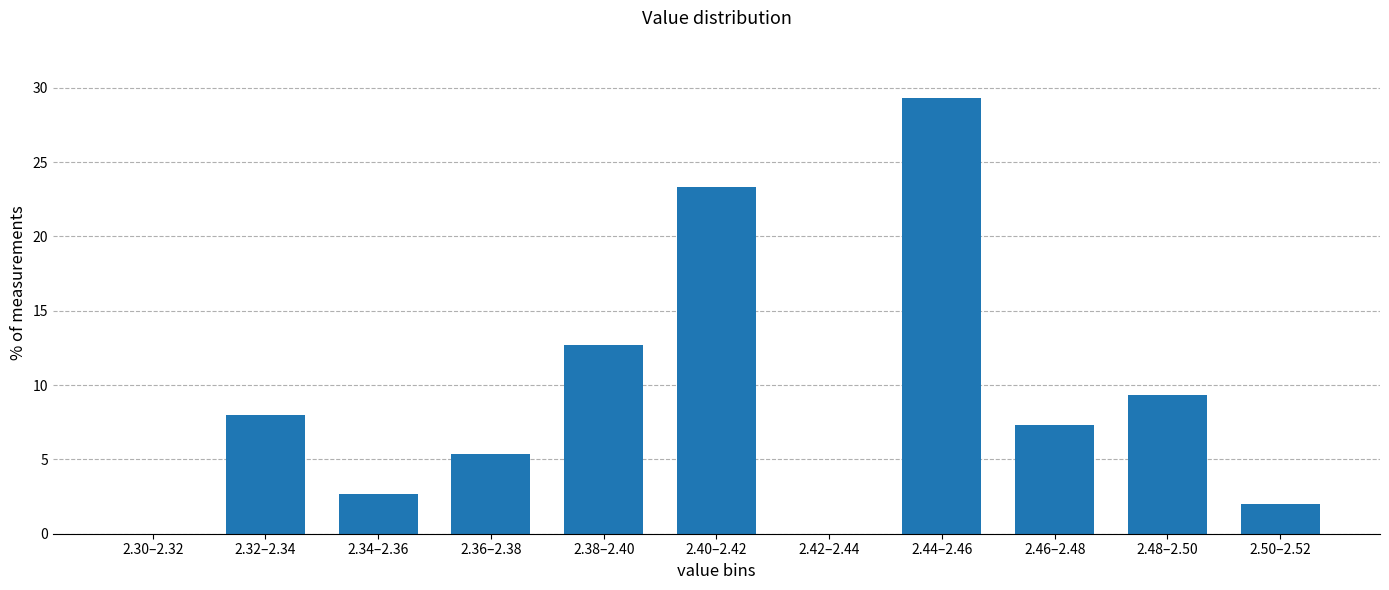

Reading left to right, transcribe all the data shown in this chart.

2.30–2.32=0.0	2.32–2.34=8.0	2.34–2.36=2.7	2.36–2.38=5.3	2.38–2.40=12.7	2.40–2.42=23.3	2.42–2.44=0.0	2.44–2.46=29.3	2.46–2.48=7.3	2.48–2.50=9.3	2.50–2.52=2.0